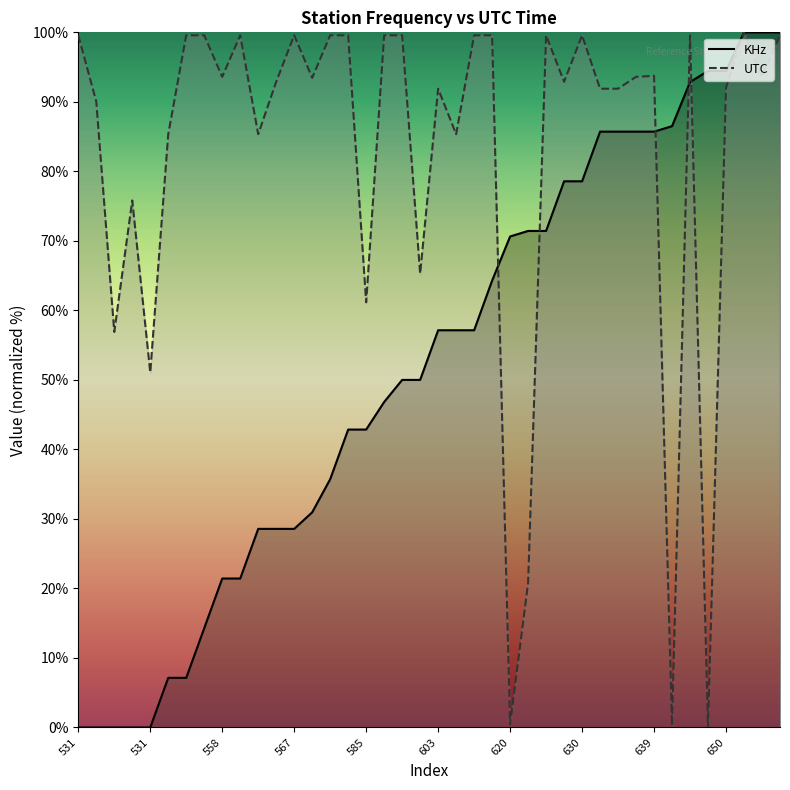

What is the difference between the second highest and second lowest values in the UTC series?

99.3